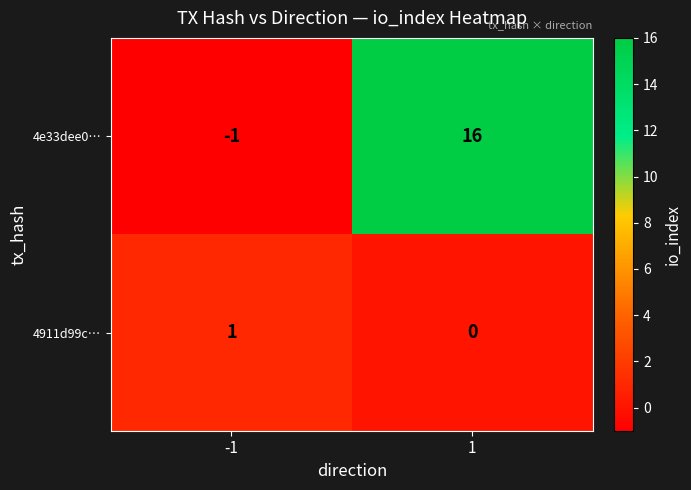

How many data points does each series have?

2